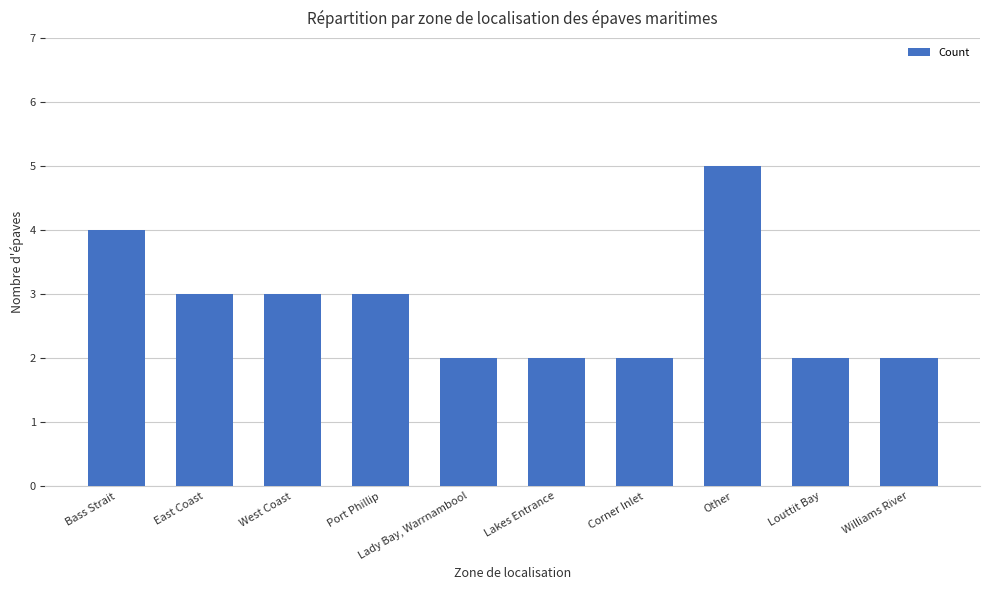

What is the sum of the values at Williams River and Corner Inlet?

4